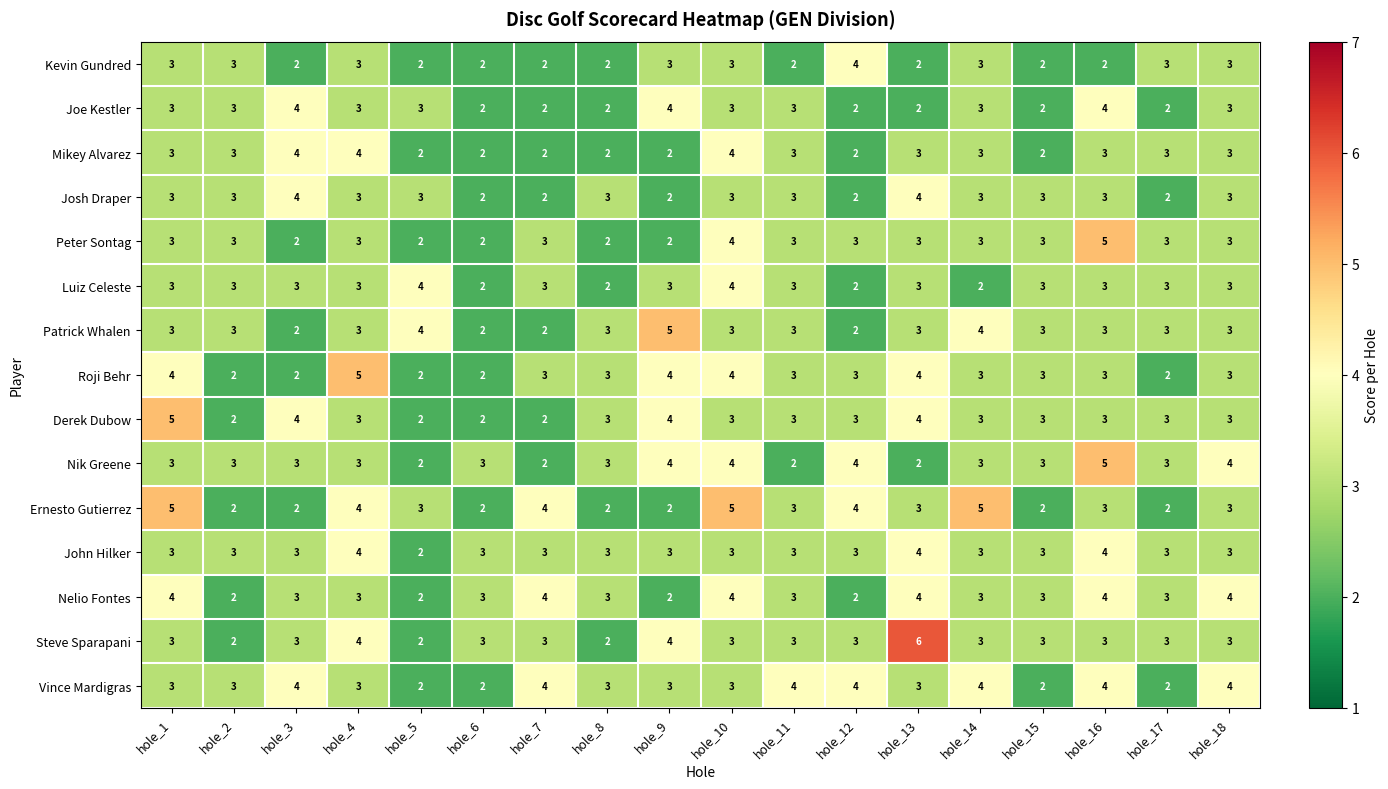

Is it true that Nik Greene equals 3 at hole_1?

True